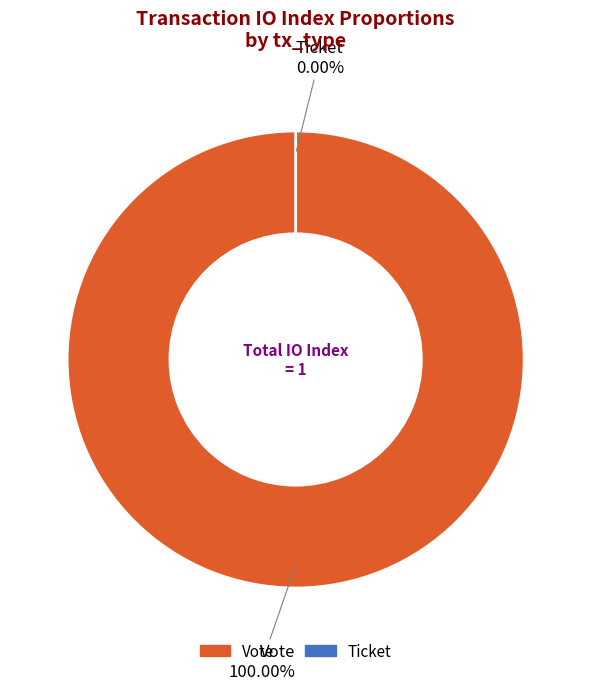

Rank the categories by value from highest to lowest.

Vote, Ticket